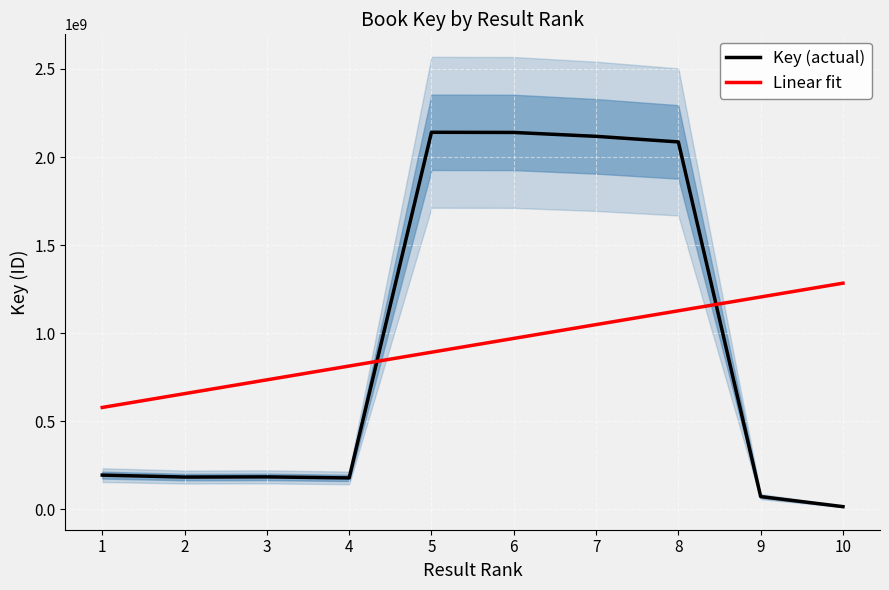

How many lines are shown in the chart?

2